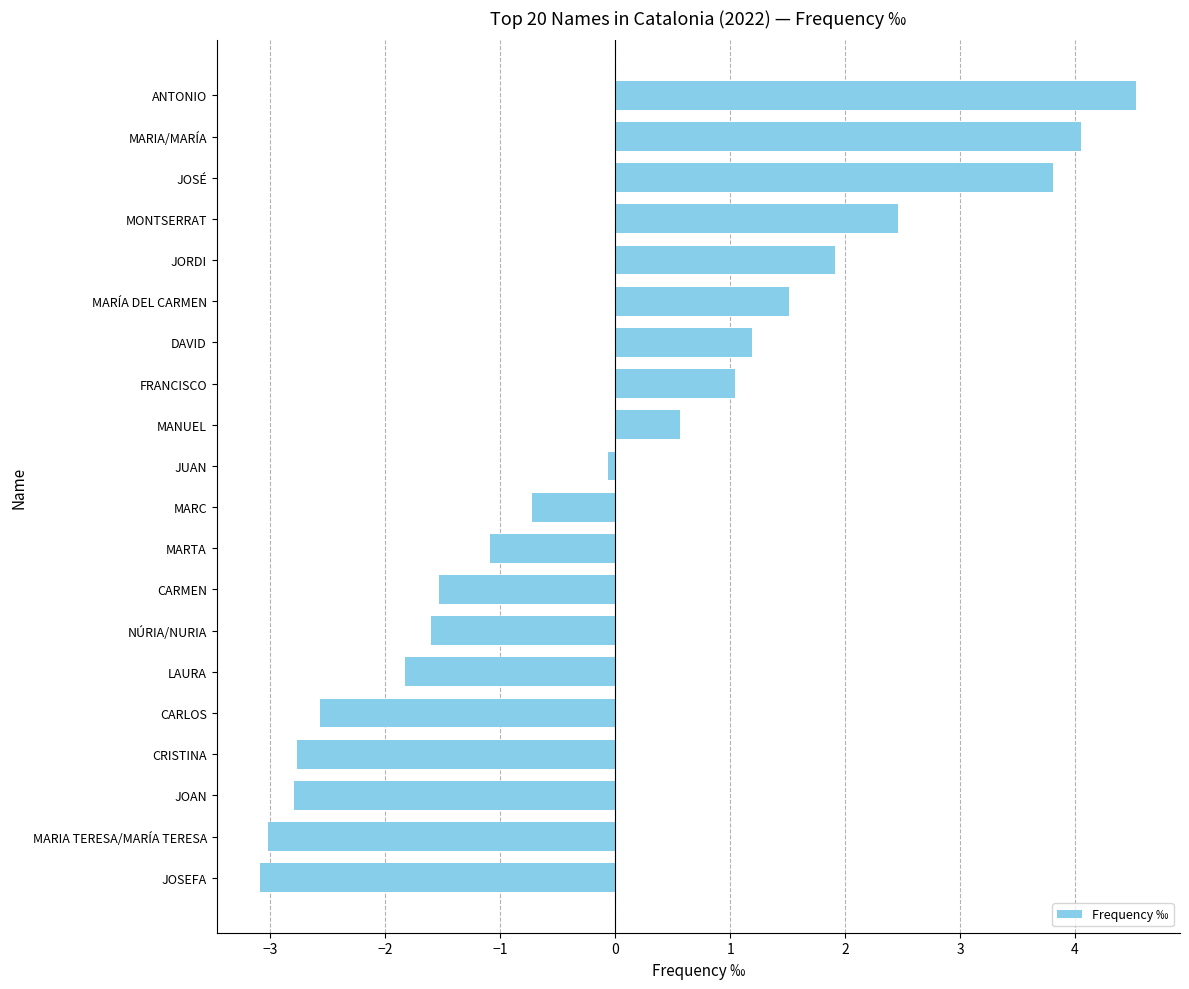

What is the approximate value at JOAN?

-2.8